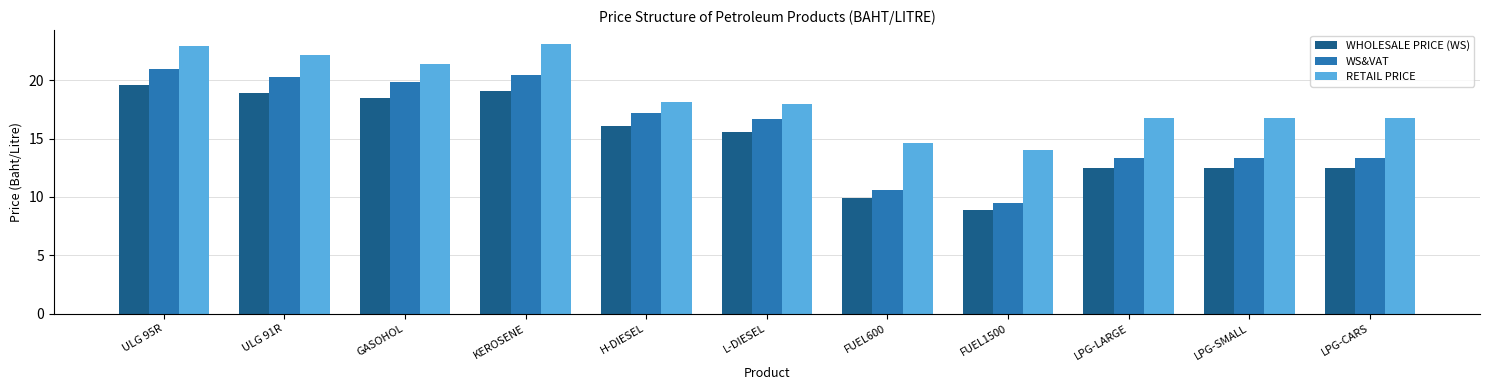

At which label does WHOLESALE PRICE (WS) reach its minimum?

FUEL1500